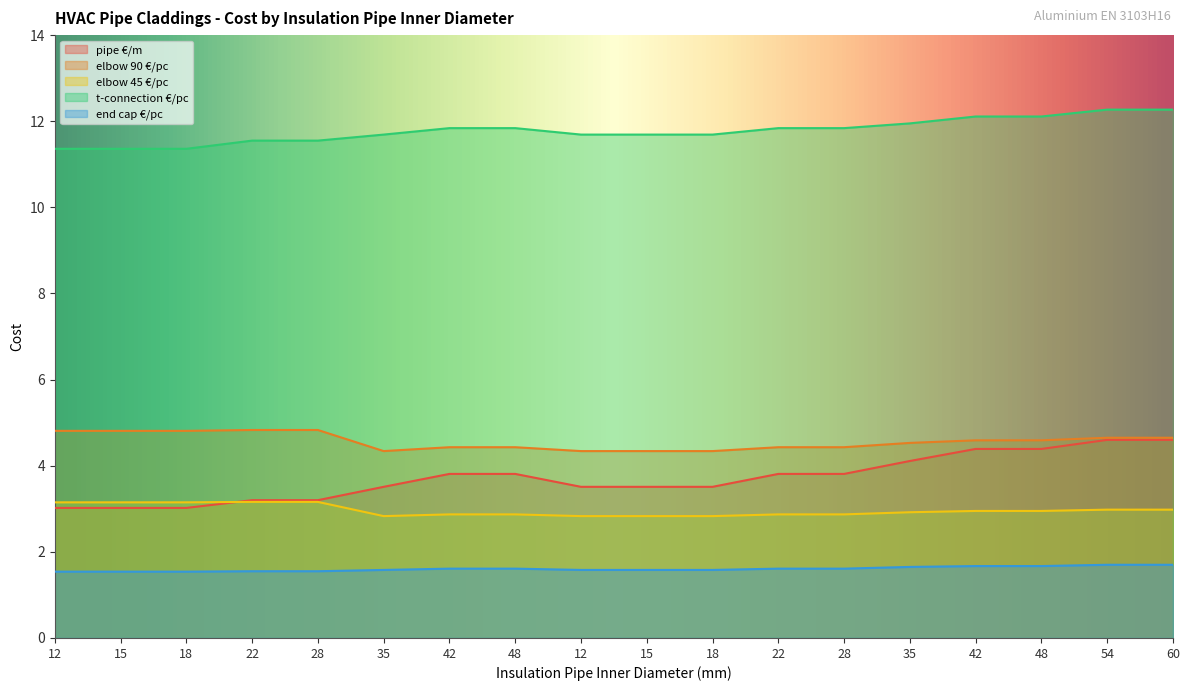

What is the greatest value displayed?

12.3